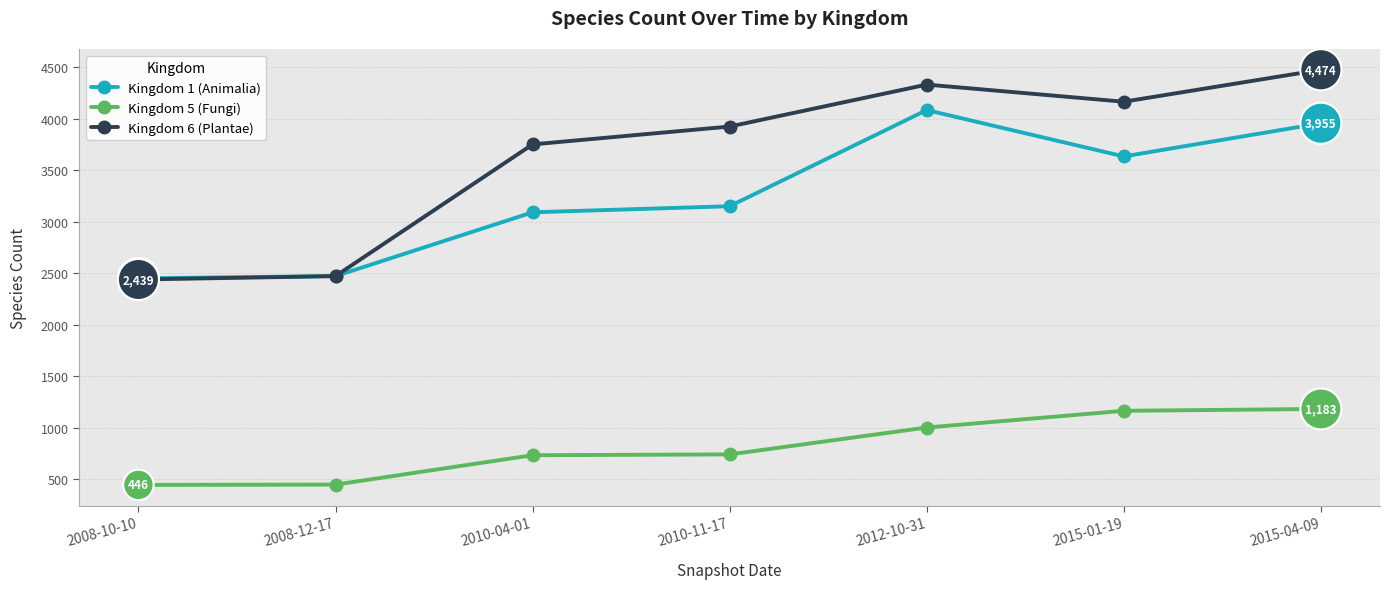

What is the sum of all Kingdom 5 (Fungi) values?

5722